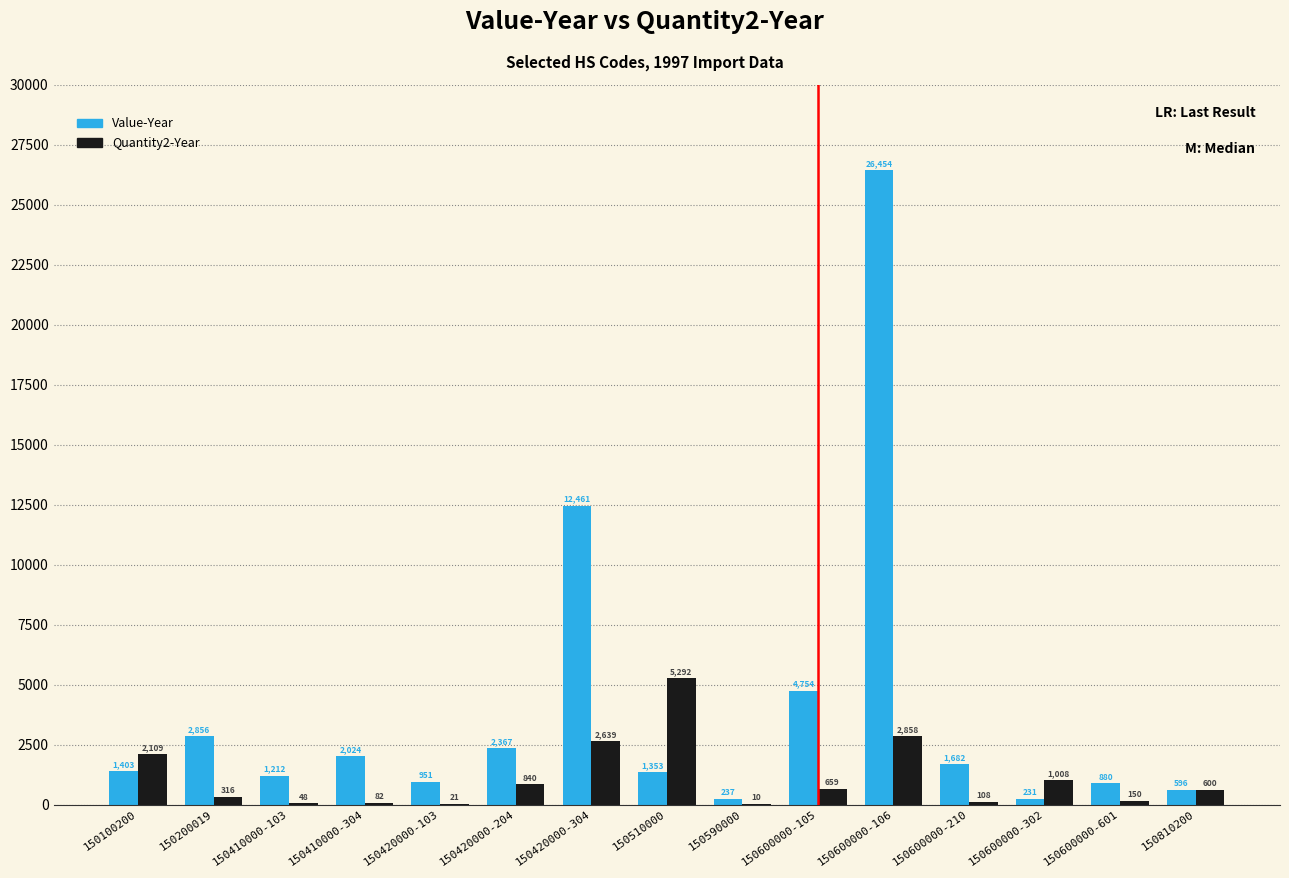

What is the approximate value of Value-Year at 150420000-204, to the nearest 10?

2370